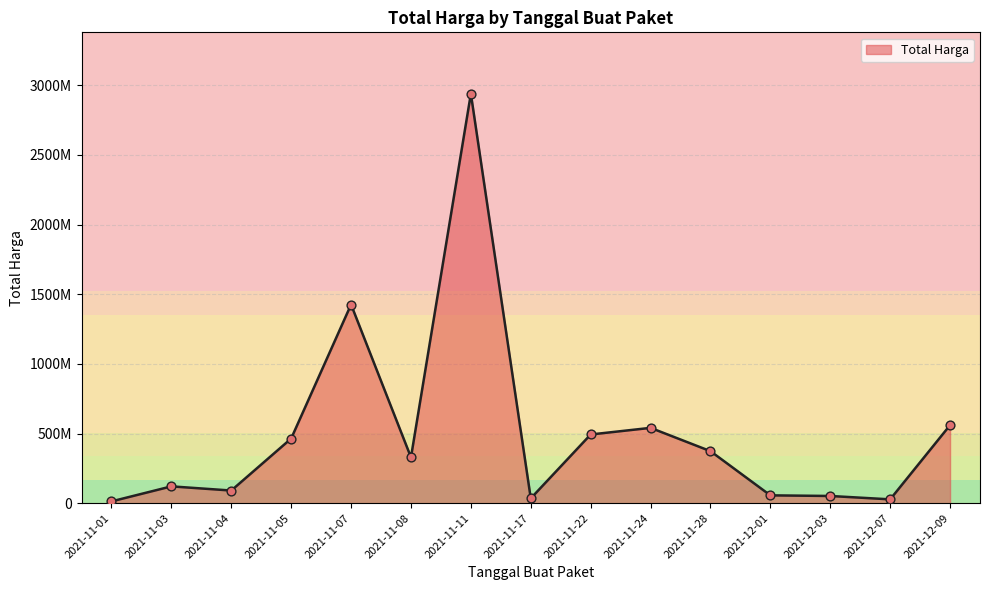

What is the ratio of the value at 2021-11-28 to the value at 2021-11-22?

0.8